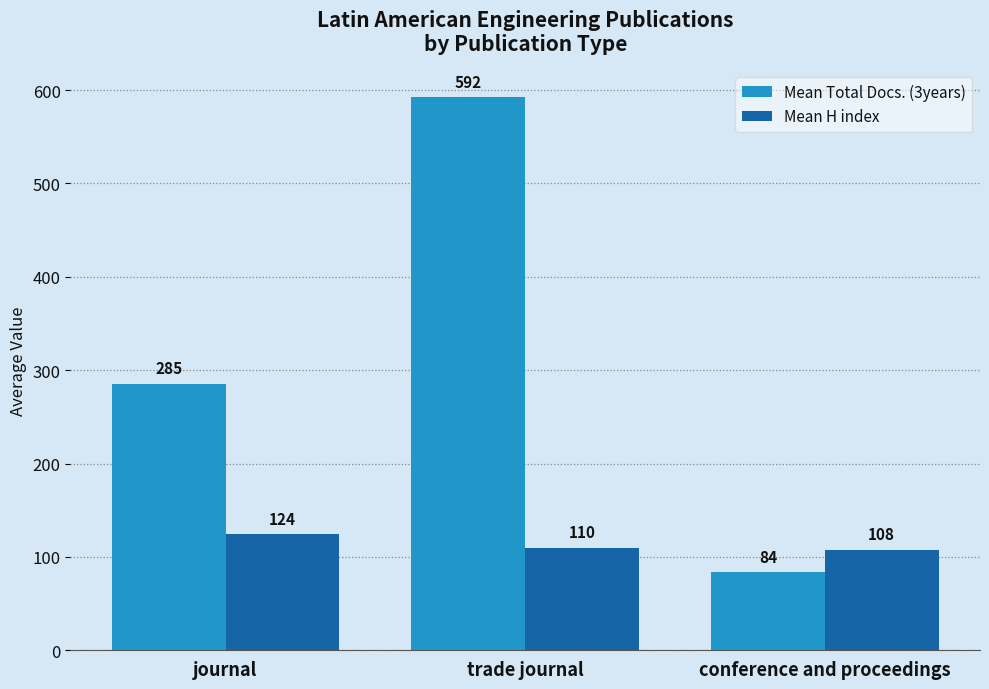

Count the number of categories in the chart.

3